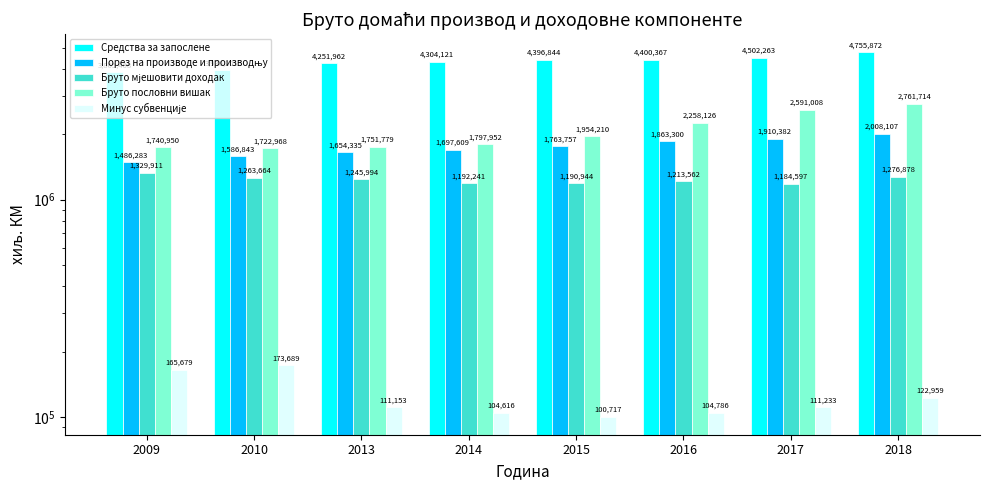

Are the bars horizontal?

No